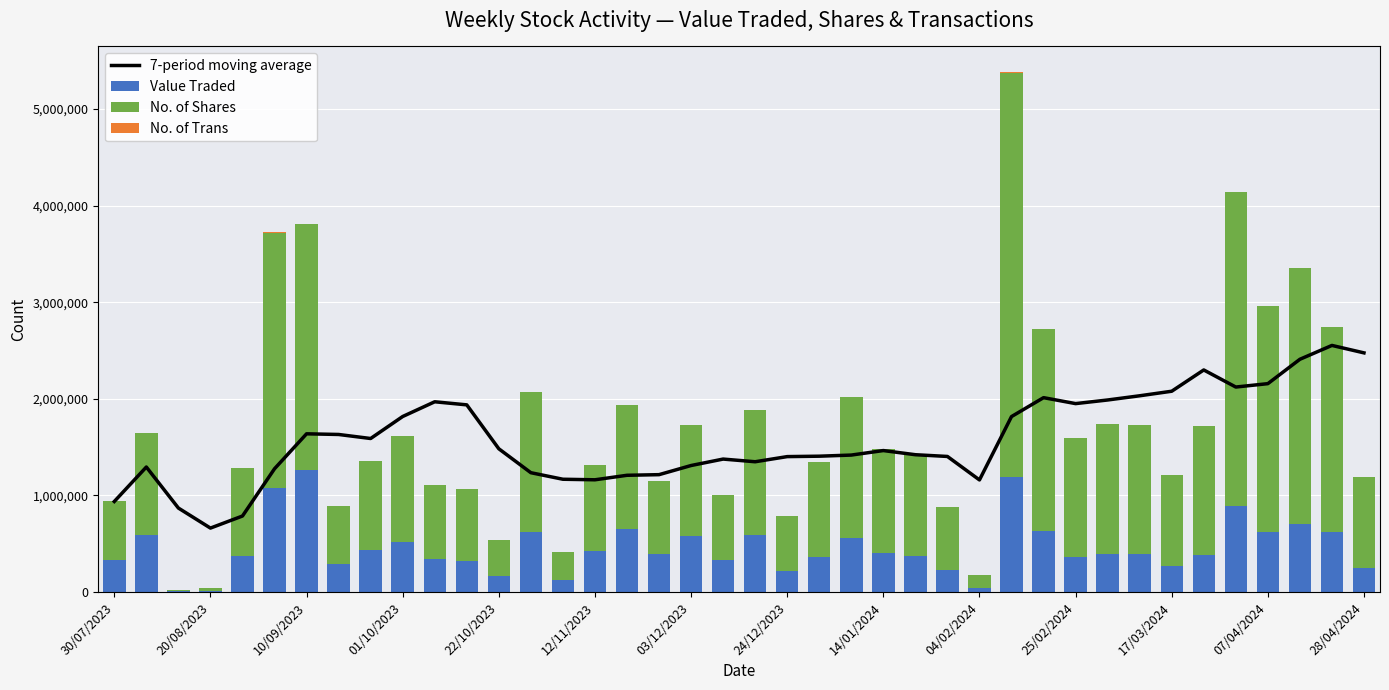

How many data points in Value Traded are less than 390115?

20